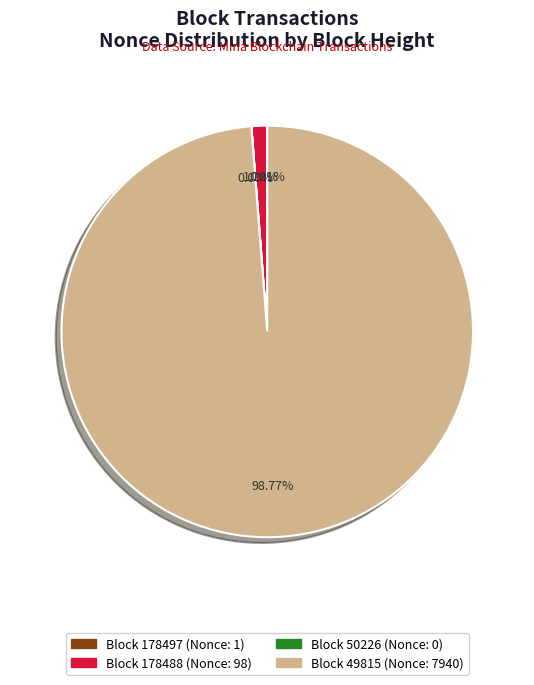

Is there a majority slice in this chart?

Yes